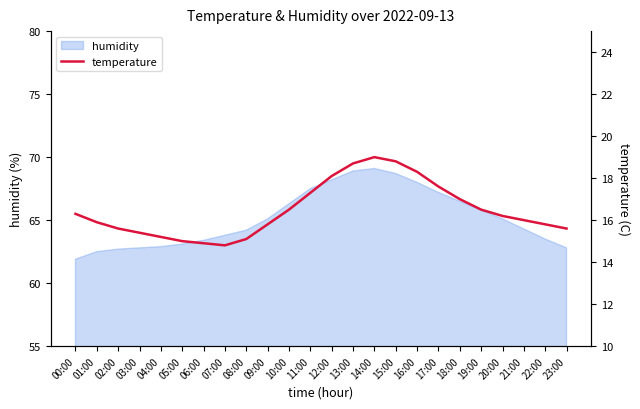

Reading left to right, extract all data points from this chart.

16.3	15.9	15.6	15.4	15.2	15.0	14.9	14.8	15.1	15.8	16.5	17.3	18.1	18.7	19.0	18.8	18.3	17.6	17.0	16.5	16.2	16.0	15.8	15.6